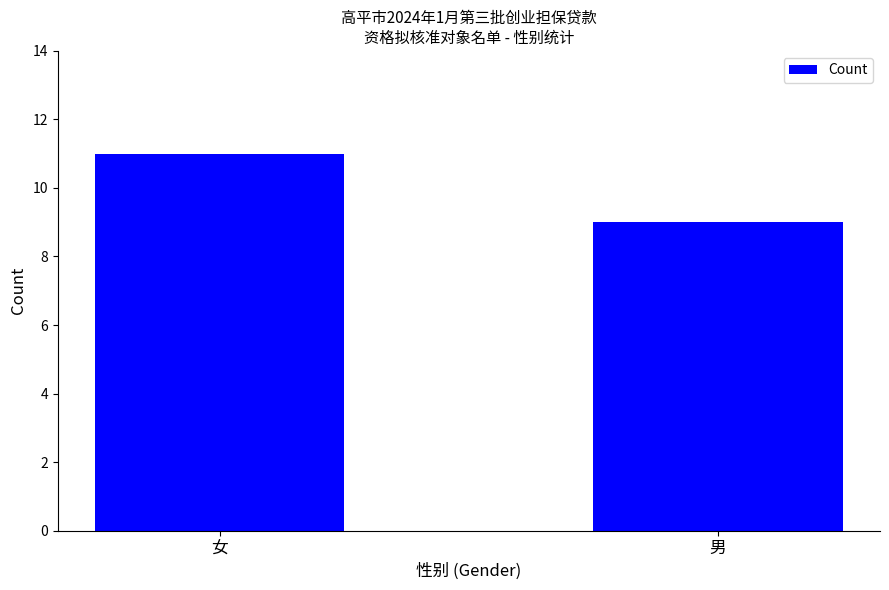

What is the difference between the values at 男 and 女?

2